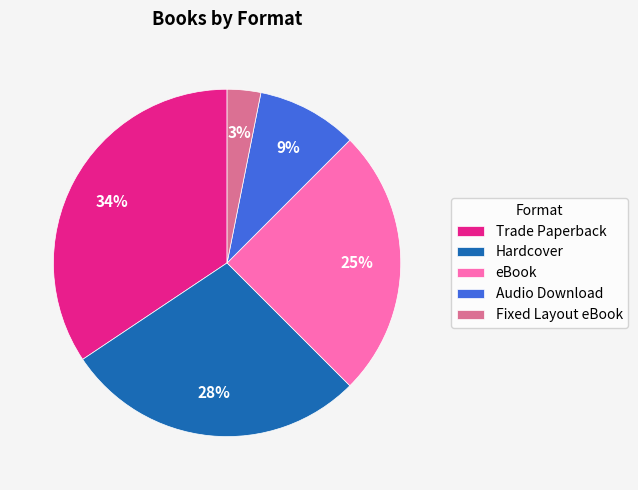

Is there a majority slice in this chart?

No